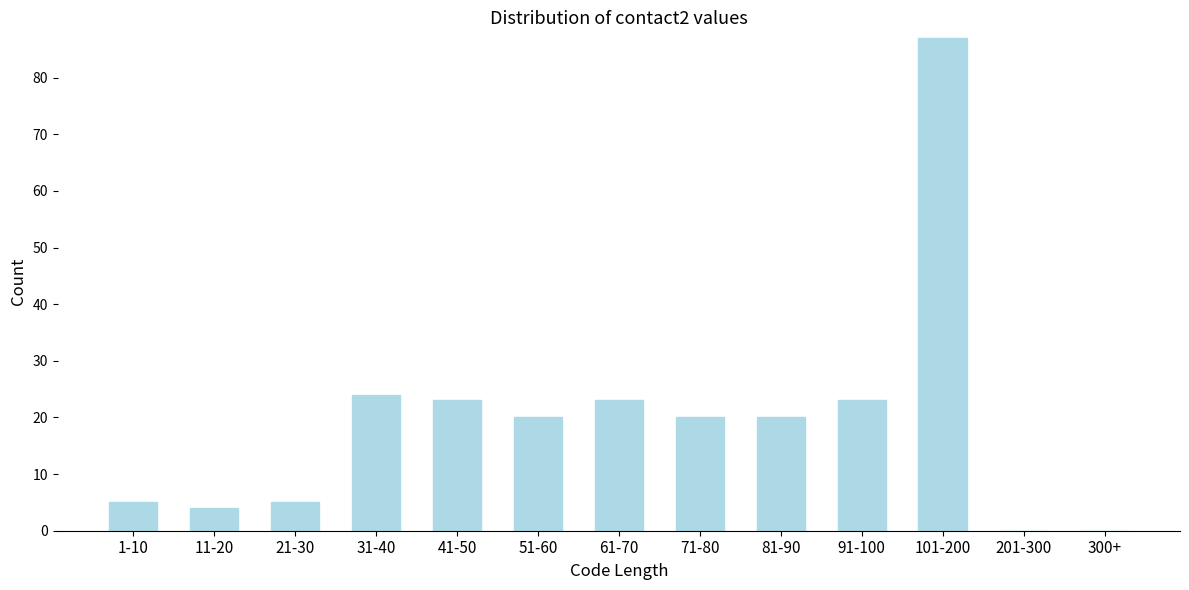

Reading left to right, list all the values displayed in this chart.

1-10=5	11-20=4	21-30=5	31-40=24	41-50=23	51-60=20	61-70=23	71-80=20	81-90=20	91-100=23	101-200=87	201-300=0	300+=0